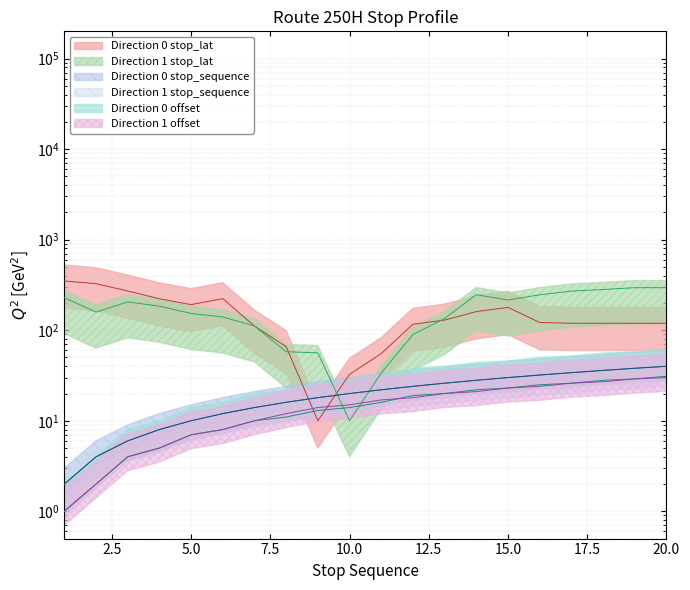

How many data points does each series have?

20